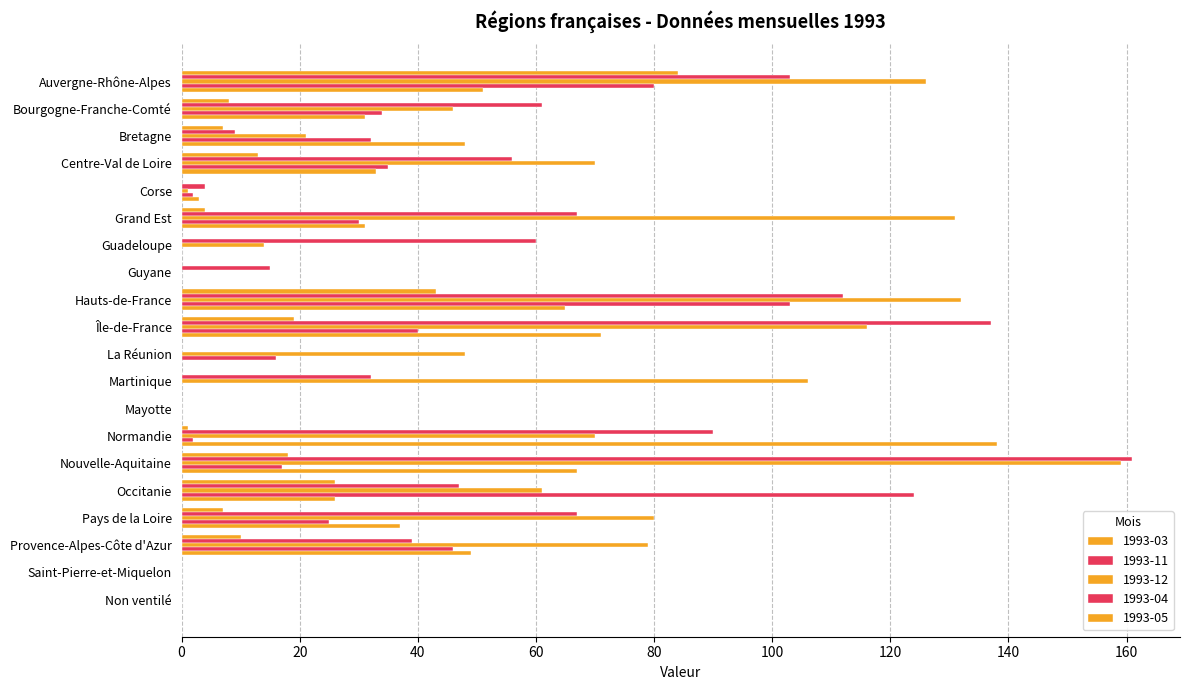

Where is 1993-11 nearest to the value 80?

Normandie